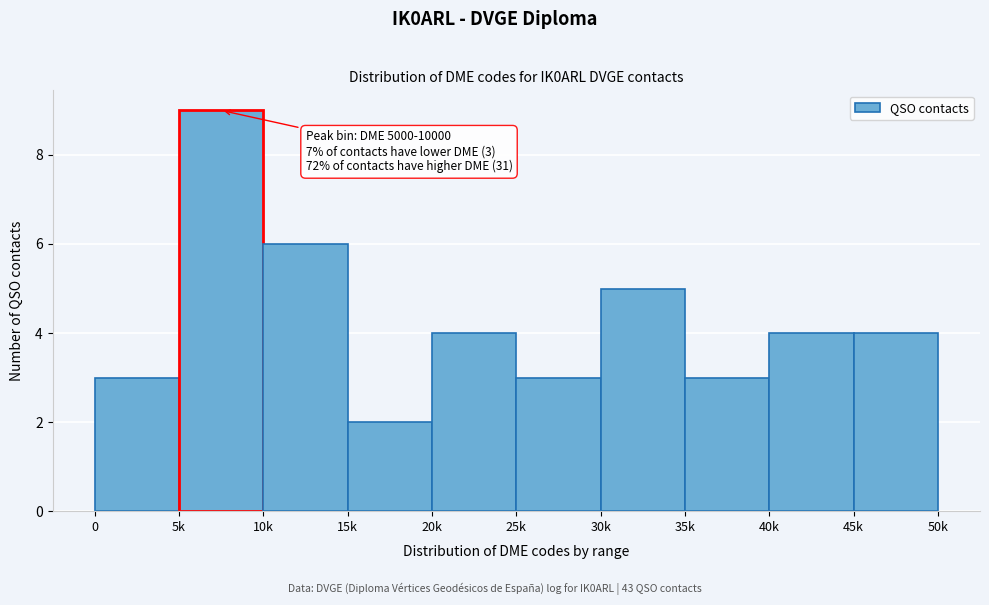

Reading left to right, what are all the values shown in this chart?

3	9	6	2	4	3	5	3	4	4